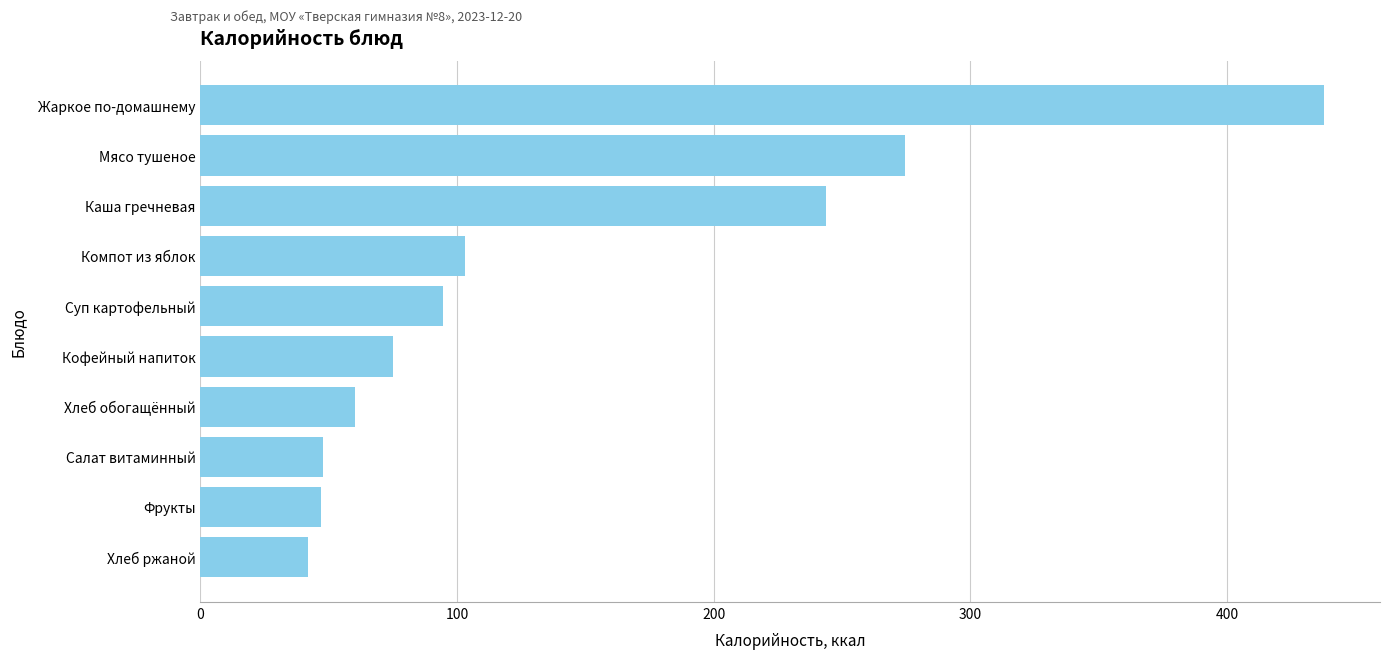

Which category has the highest value across all series?

Жаркое по-домашнему